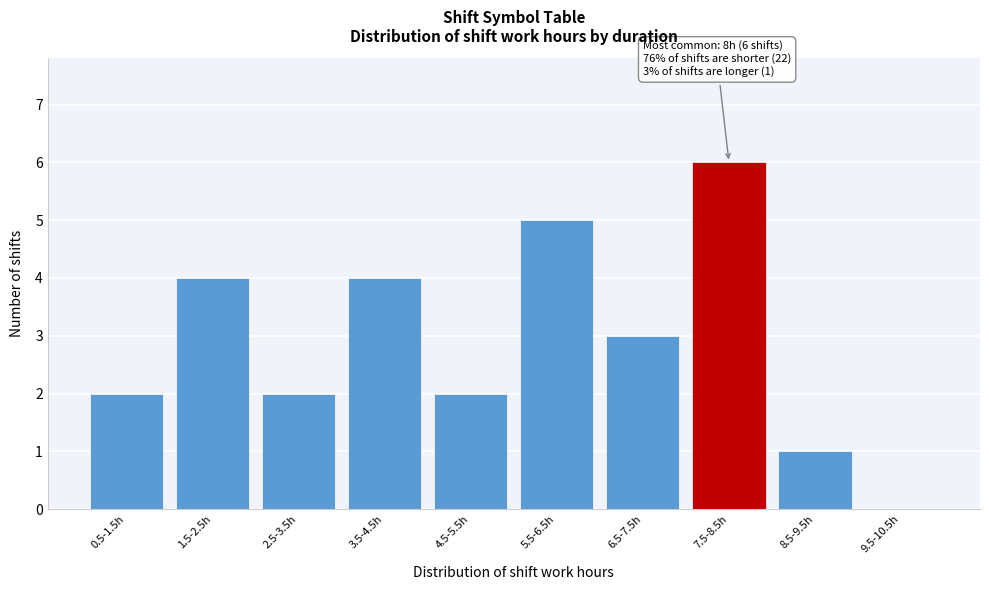

Reading right to left, extract all data points from this chart.

9.5-10.5h=0	8.5-9.5h=1	7.5-8.5h=6	6.5-7.5h=3	5.5-6.5h=5	4.5-5.5h=2	3.5-4.5h=4	2.5-3.5h=2	1.5-2.5h=4	0.5-1.5h=2